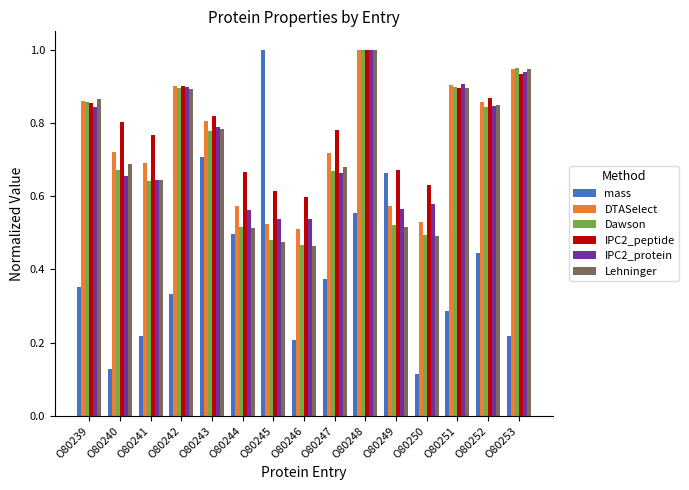

Count the number of data series in this chart.

6